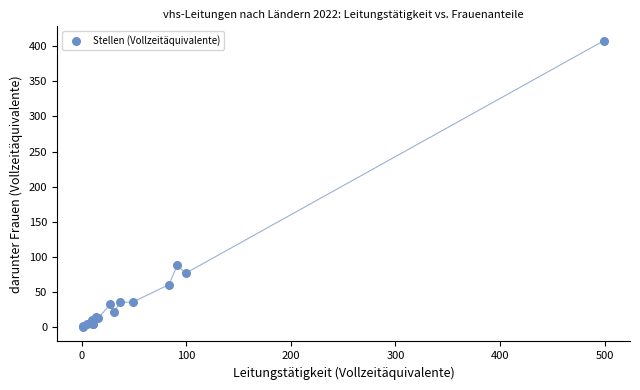

What Y value in the scatter plot is closest to 203?

87.9